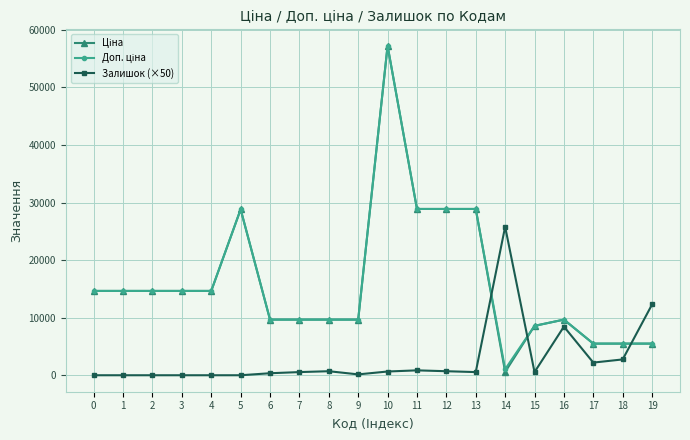

At which label does Залишок (×50) reach its peak?

14